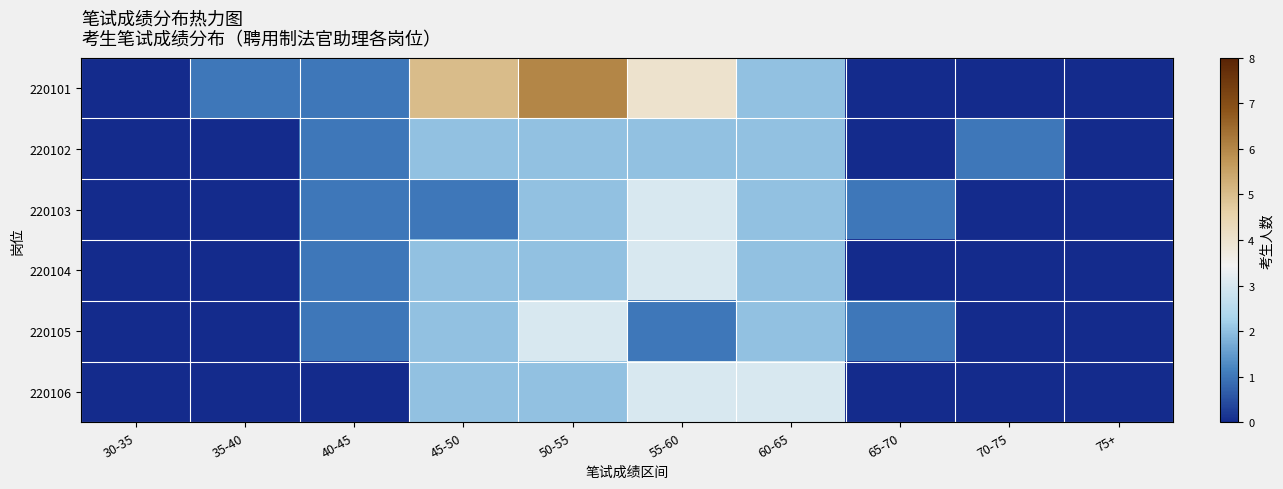

At which category does the chart reach its peak across all series?

50-55